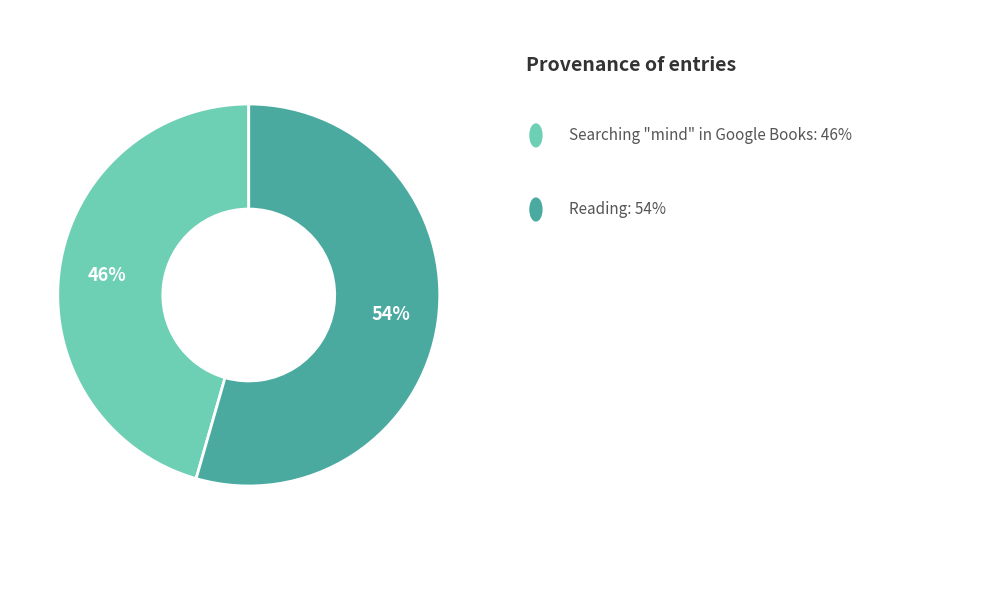

To the nearest percent, what is the average slice percentage?

50%